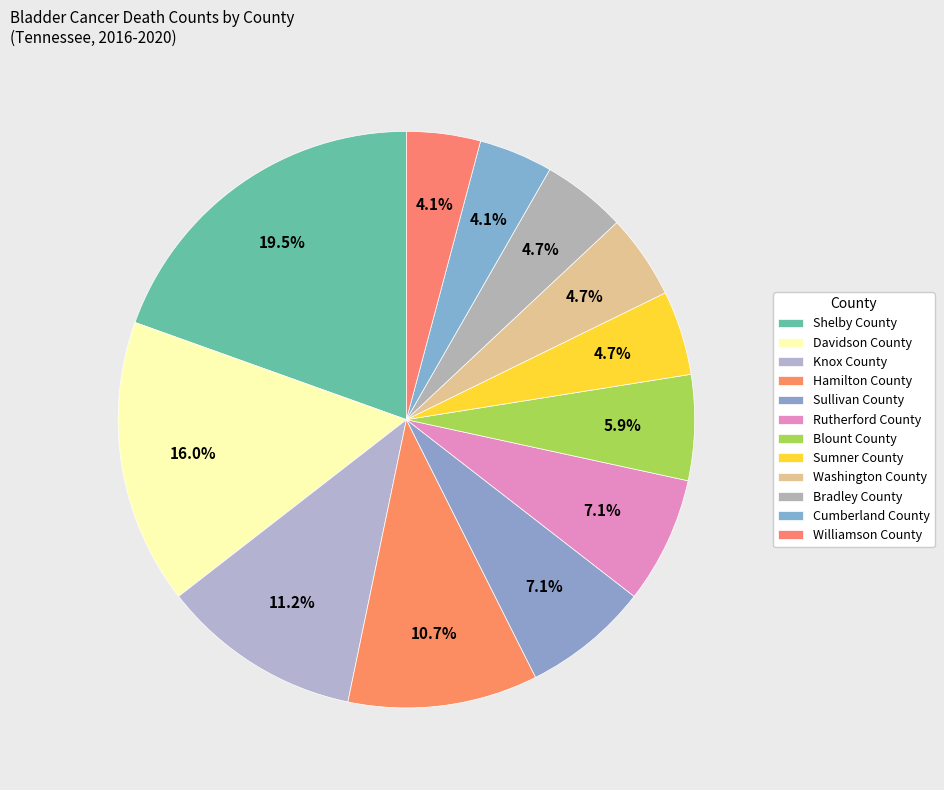

Count the number of slices in the pie.

12